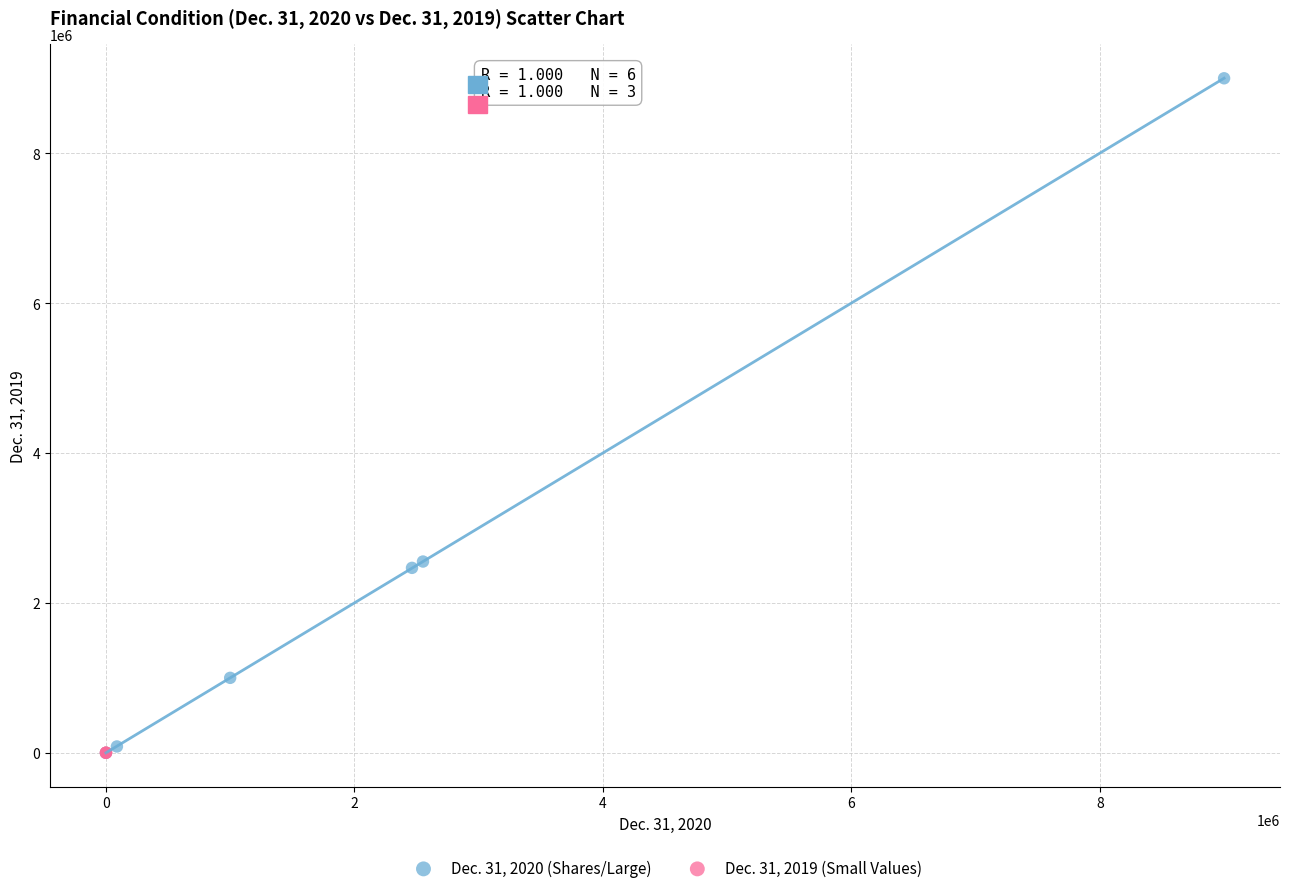

What are all the series names shown in the legend?

Dec. 31, 2020 (Shares/Large), Dec. 31, 2019 (Small Values)